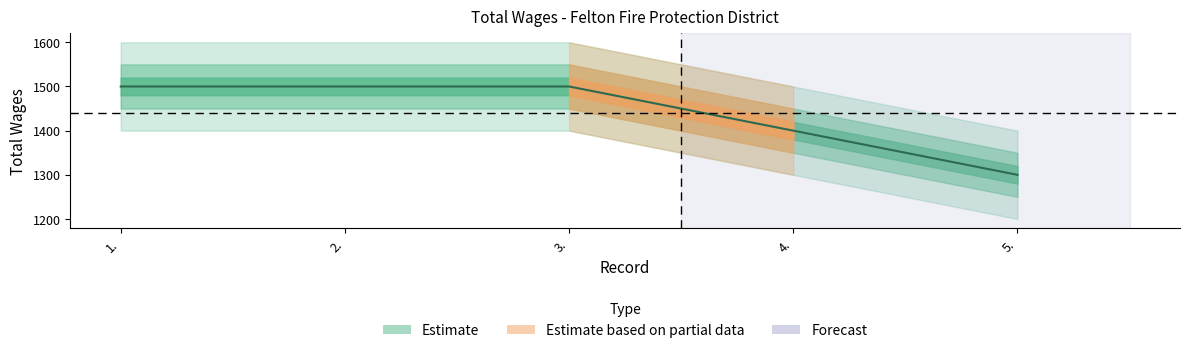

What value does the data have at 3., to the nearest 50?

1500